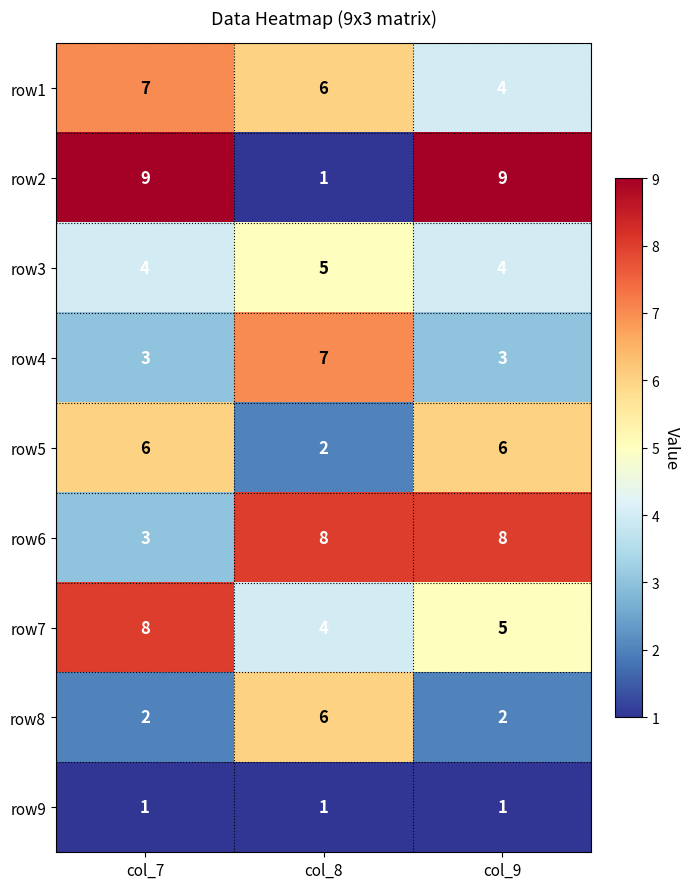

What is the spread (max minus min) of values at col_7?

8